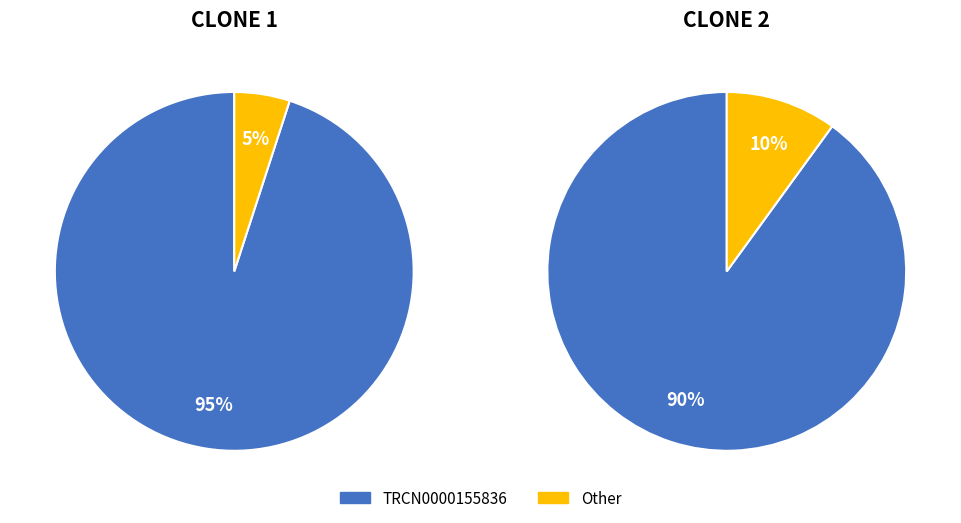

Do TRCN0000141025 and TRCN0000155836 together represent more than half of the pie?

Yes